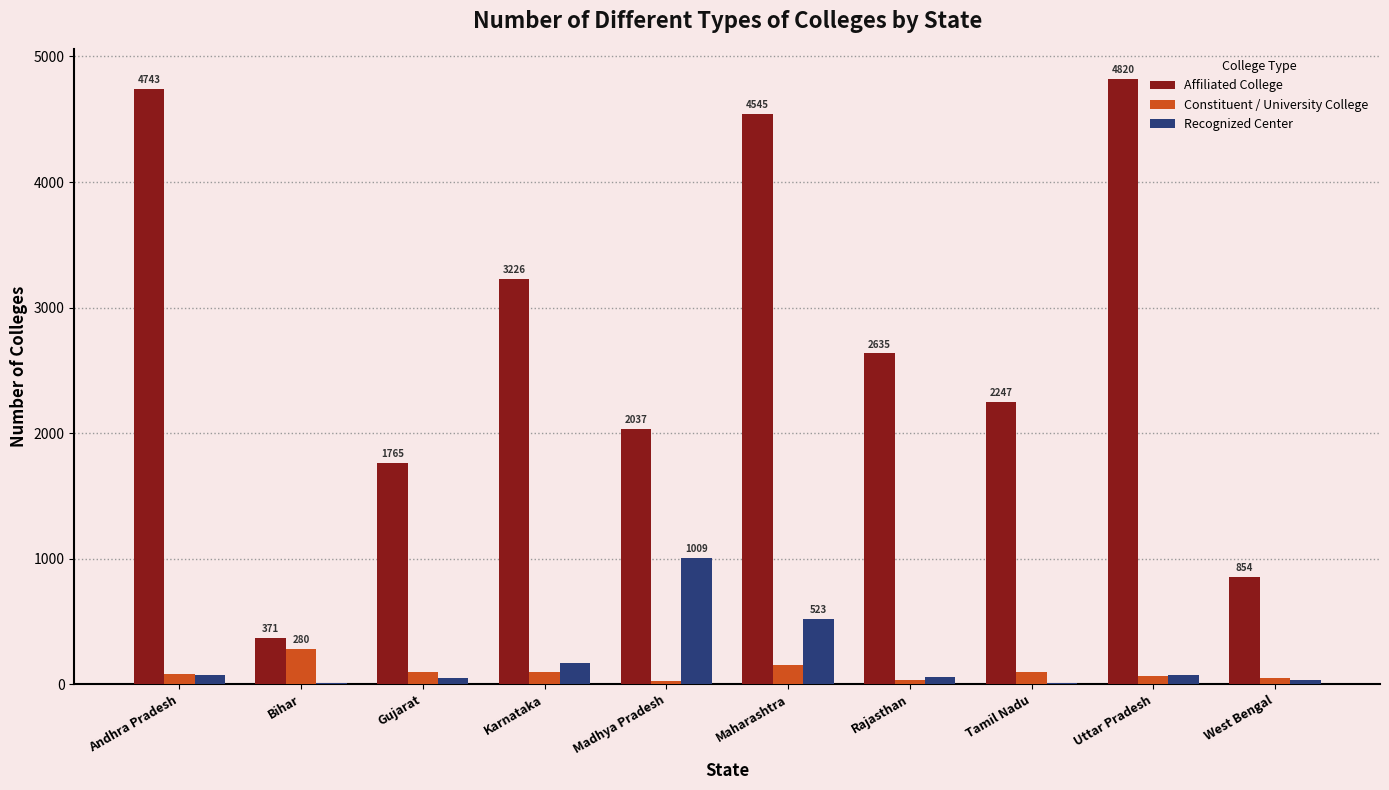

What is the sum of all Affiliated College values?

27243